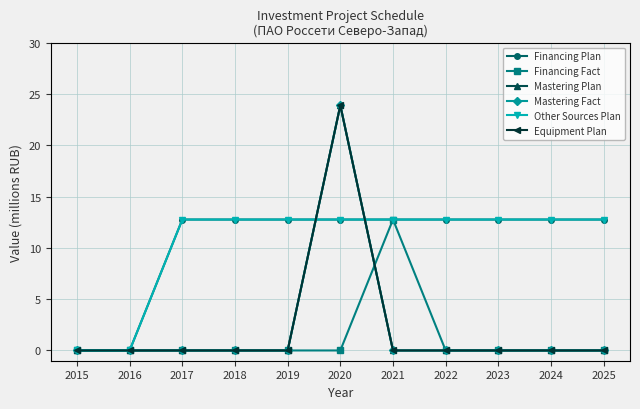

True or false: Mastering Plan and Mastering Fact intersect in this chart.

False